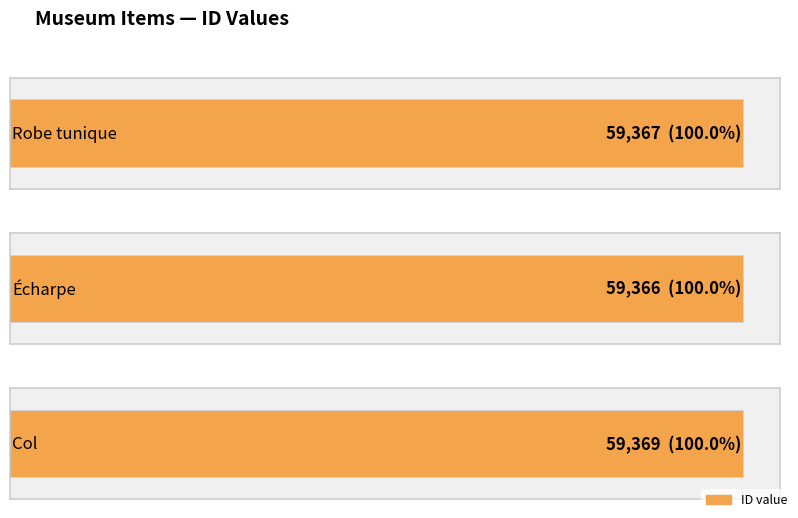

What is the maximum value shown in the chart?

59369